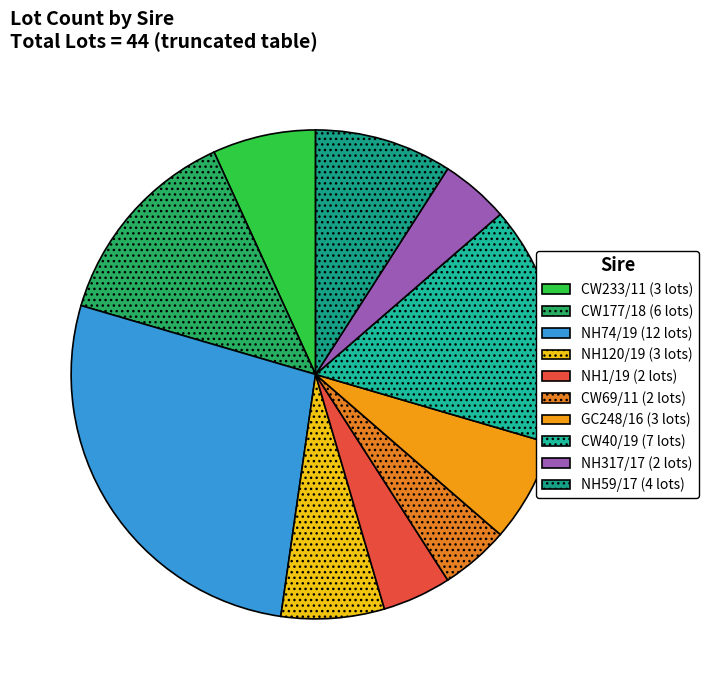

How many segments does this pie chart have?

10